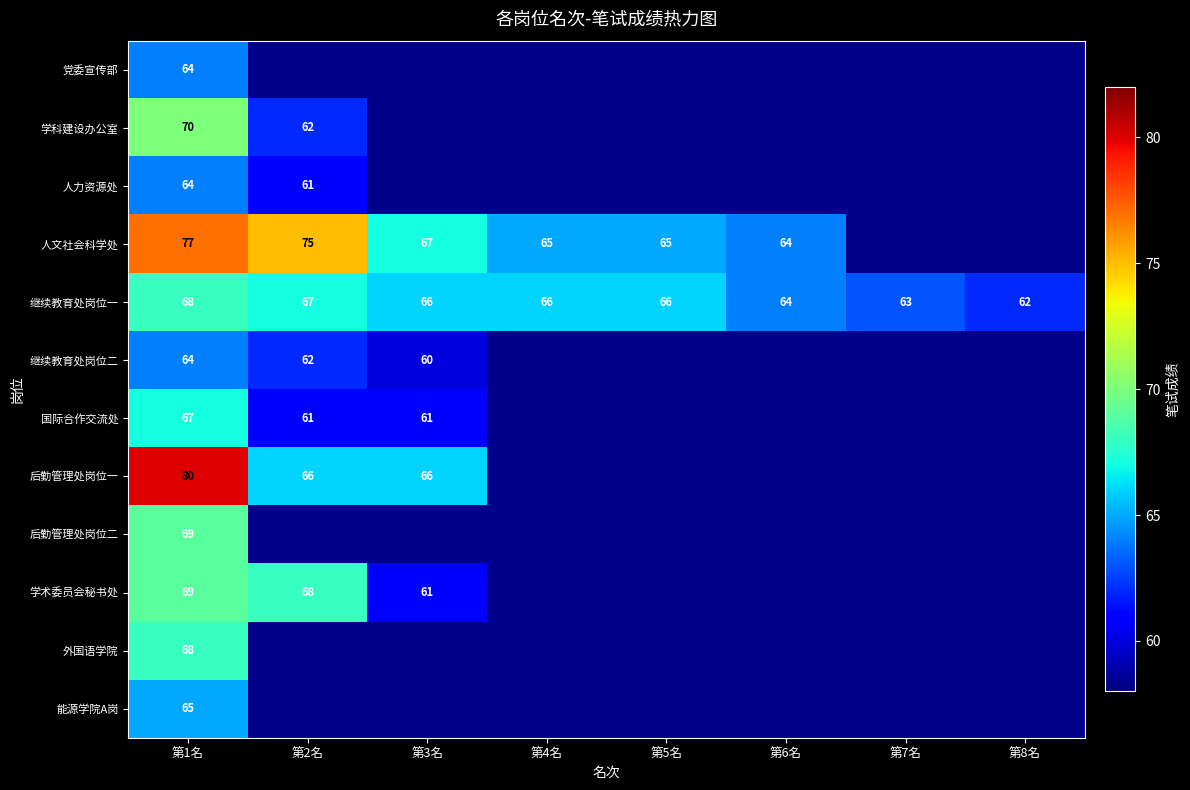

True or false: 继续教育处岗位一 has a value of 31 at 第7名.

False